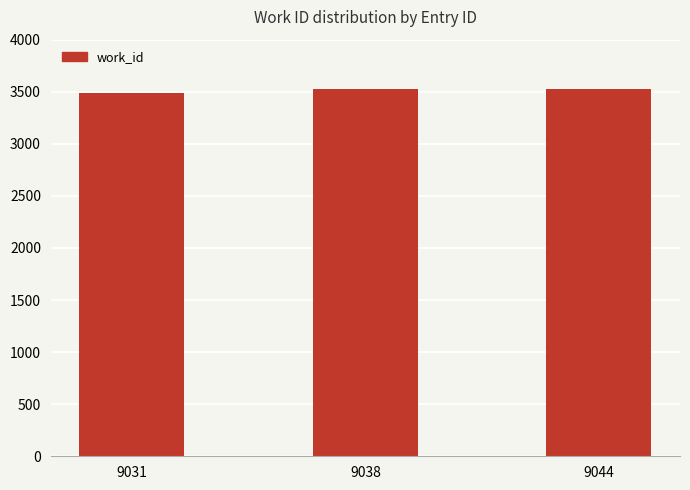

What is the smallest value displayed?

3491